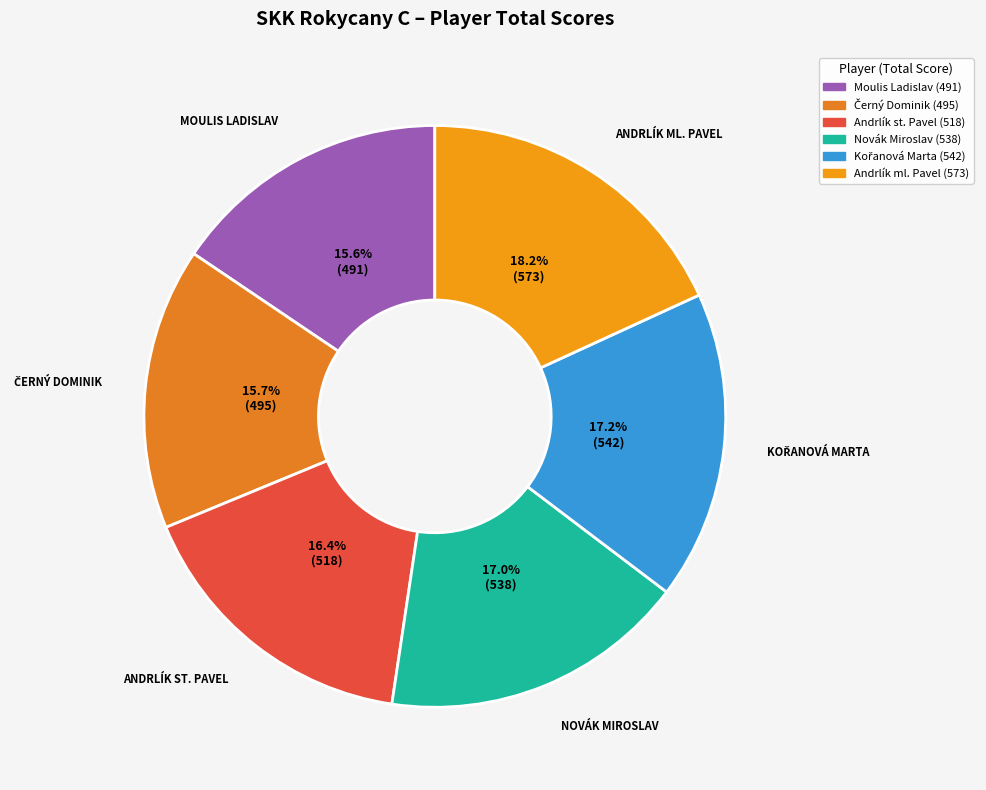

How many slices are in this pie chart?

6